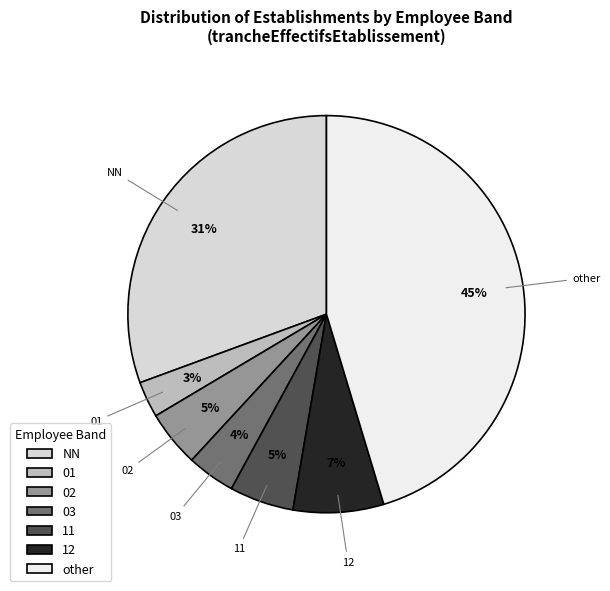

Do 01 and other together represent more than half of the pie?

No